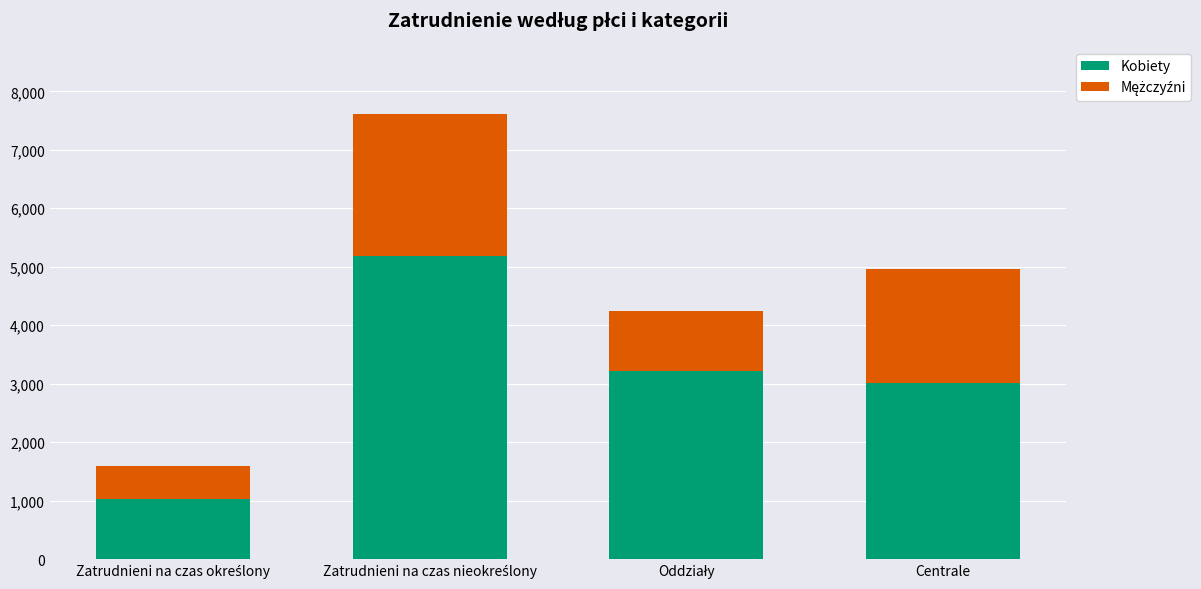

True or false: Kobiety has a value of 3007 at Centrale.

True